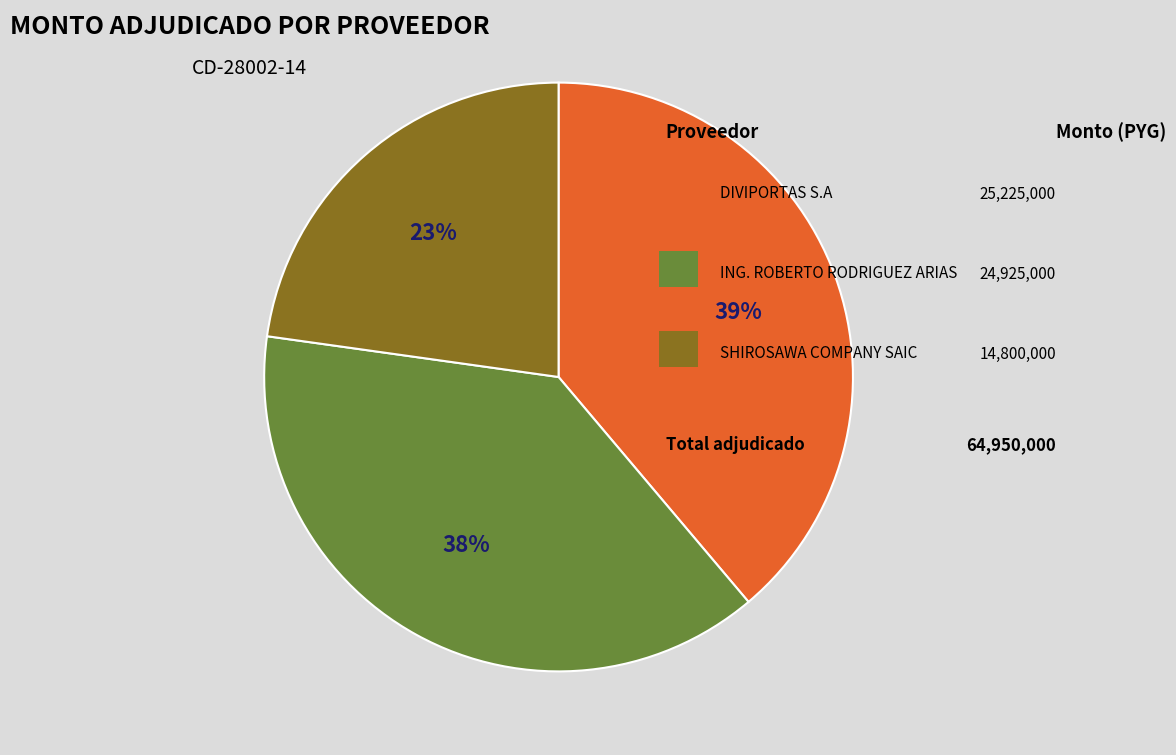

Is there a majority slice in this chart?

No